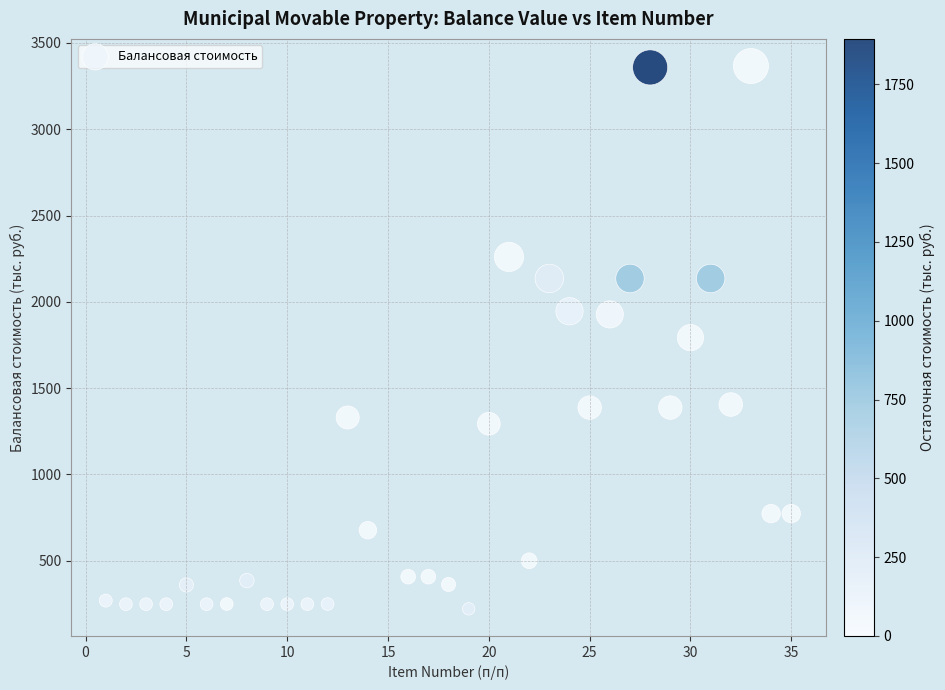

What is the range of X values (max minus min)?

34.0